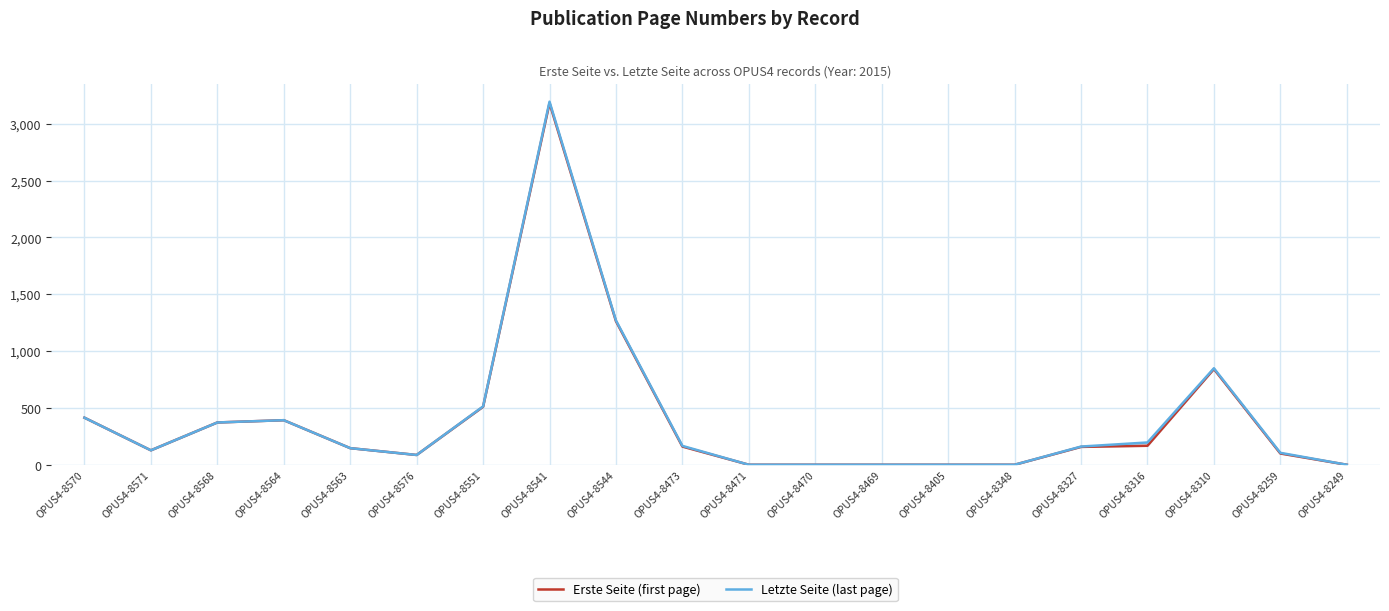

Rank the series by their maximum value, from lowest to highest.

Erste Seite, Letzte Seite